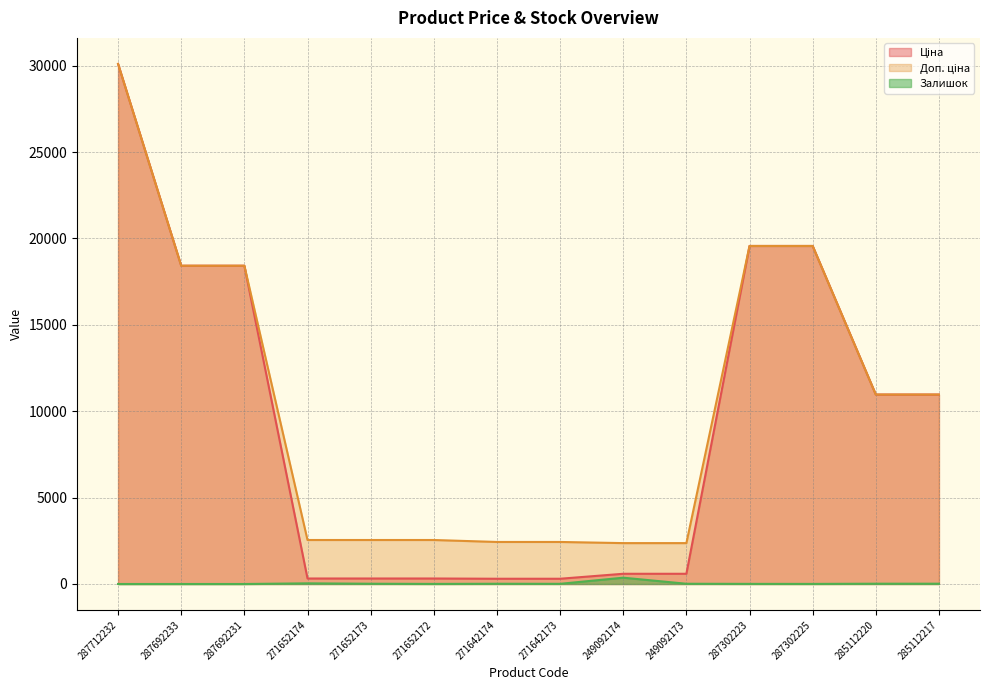

Which series has the largest total across all categories?

Доп. ціна